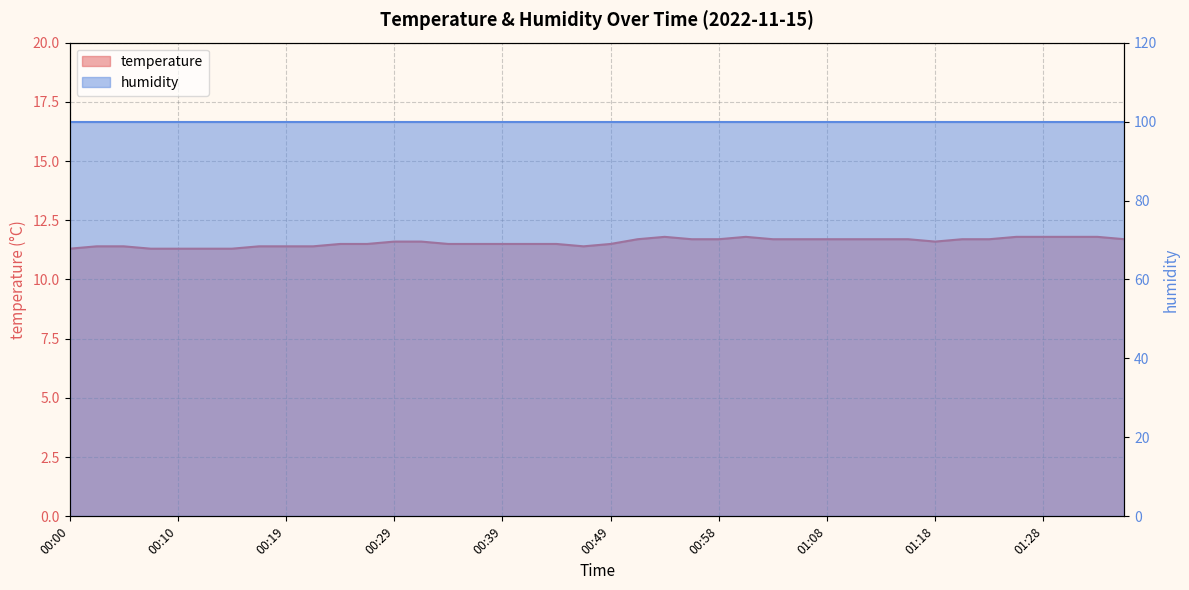

The chart shows a value of 7.7 at 00:39. True or false?

False